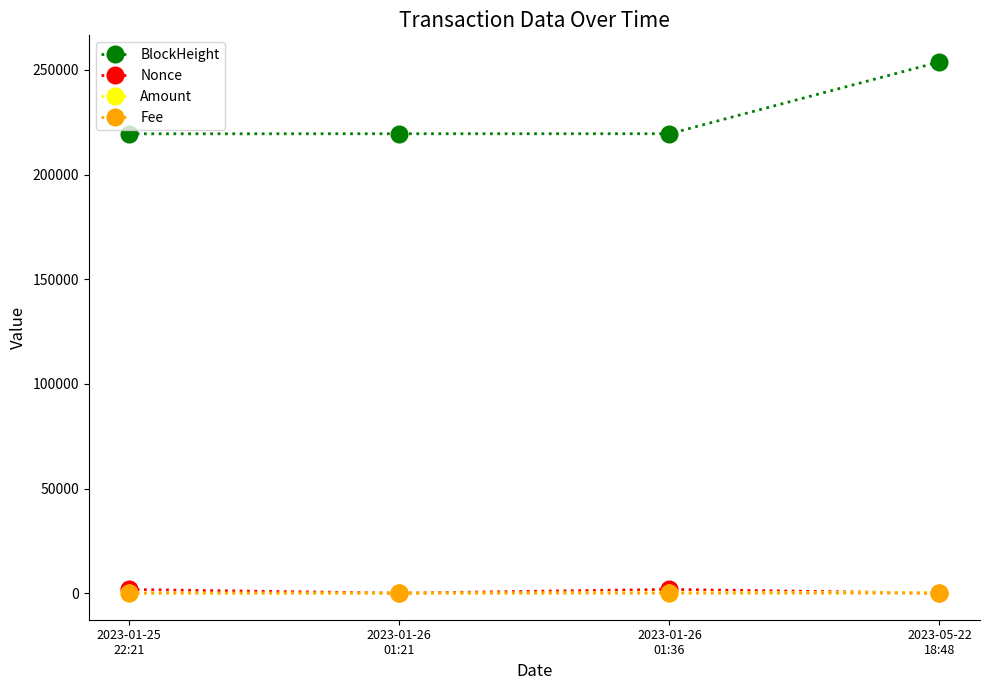

What is the value of the BlockHeight point at the 1st from the left?

219464.0